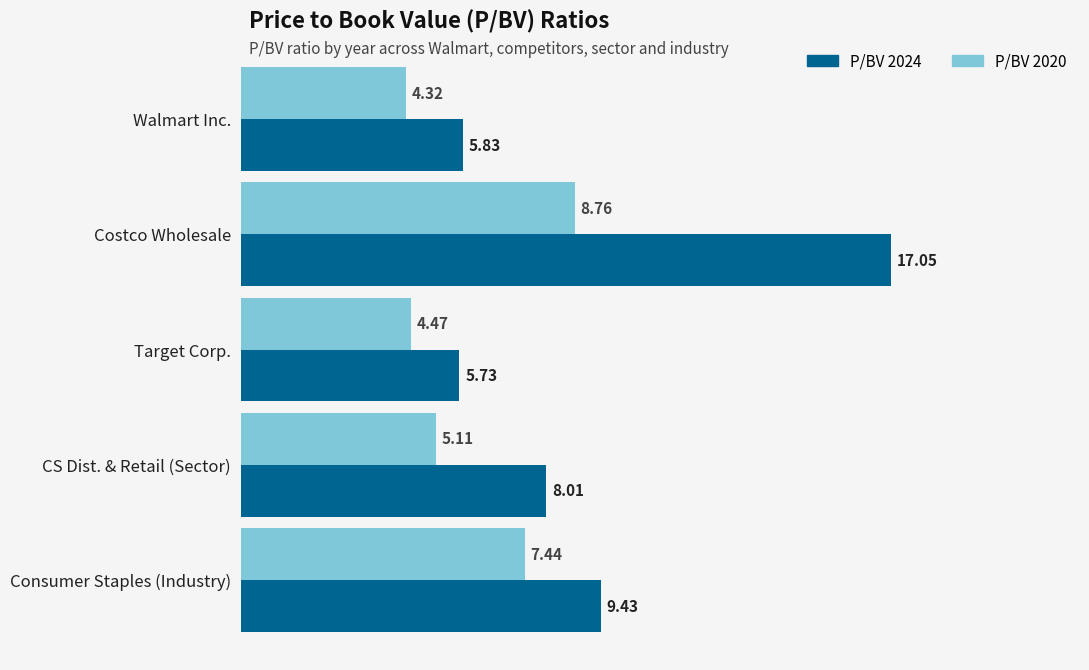

Which series has the largest total across all categories?

P/BV 2024